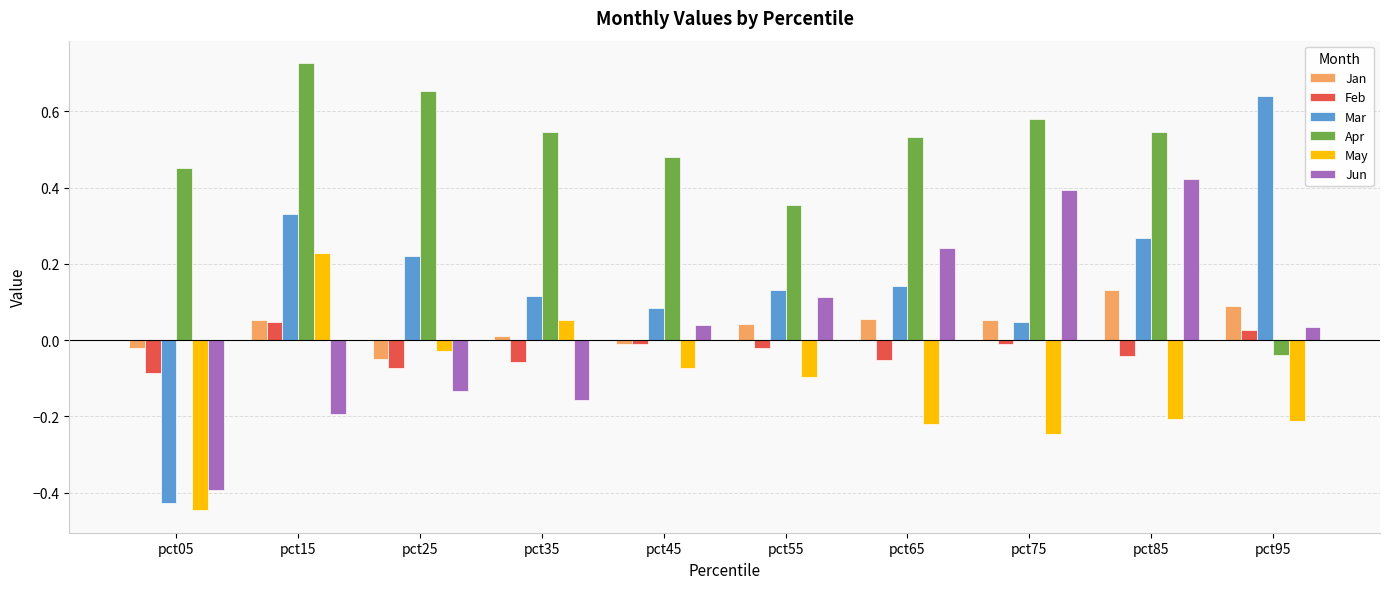

Which label corresponds to the smallest value in the chart?

pct05